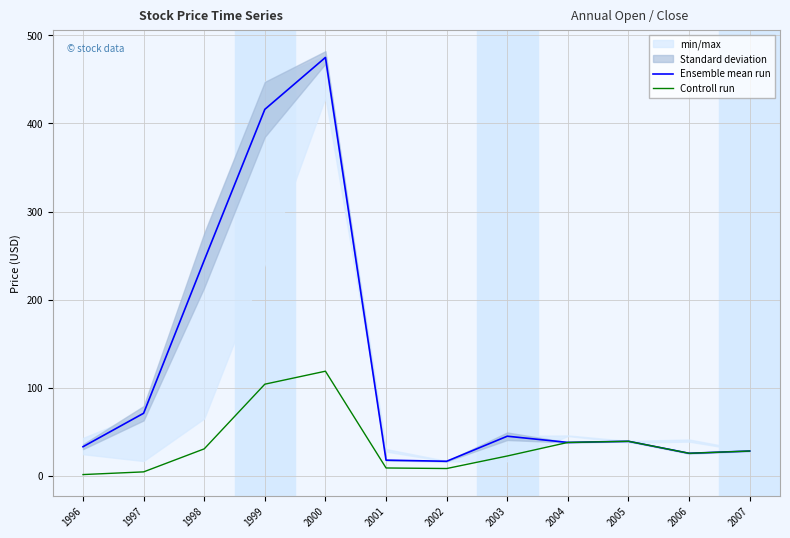

List the series in order of their peak value, lowest first.

Controll run, Ensemble mean run